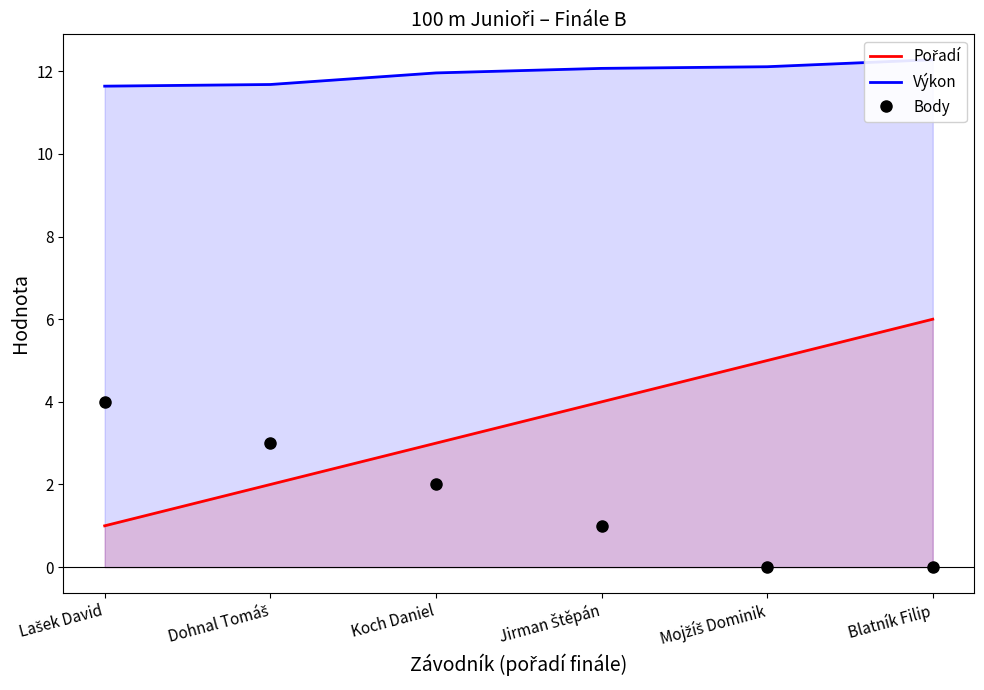

Which series has the largest total across all categories?

Výkon